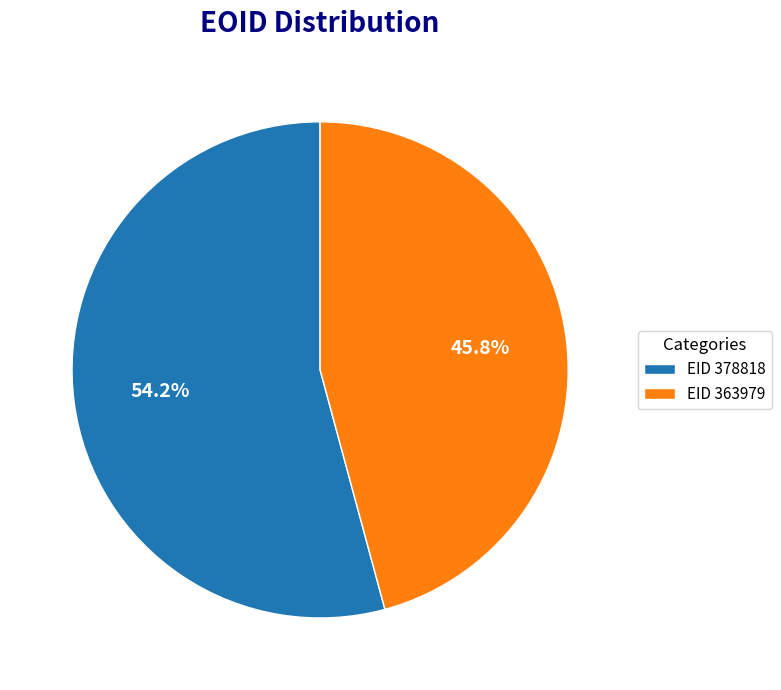

Which slice represents more than half of the pie?

EID 378818